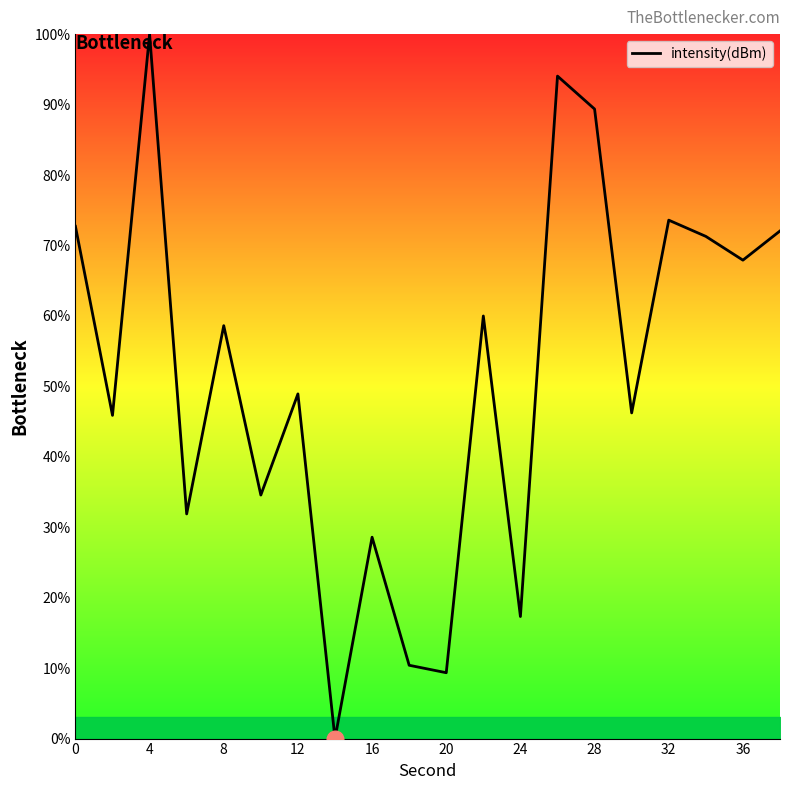

What is the maximum value shown in the chart?

100.0